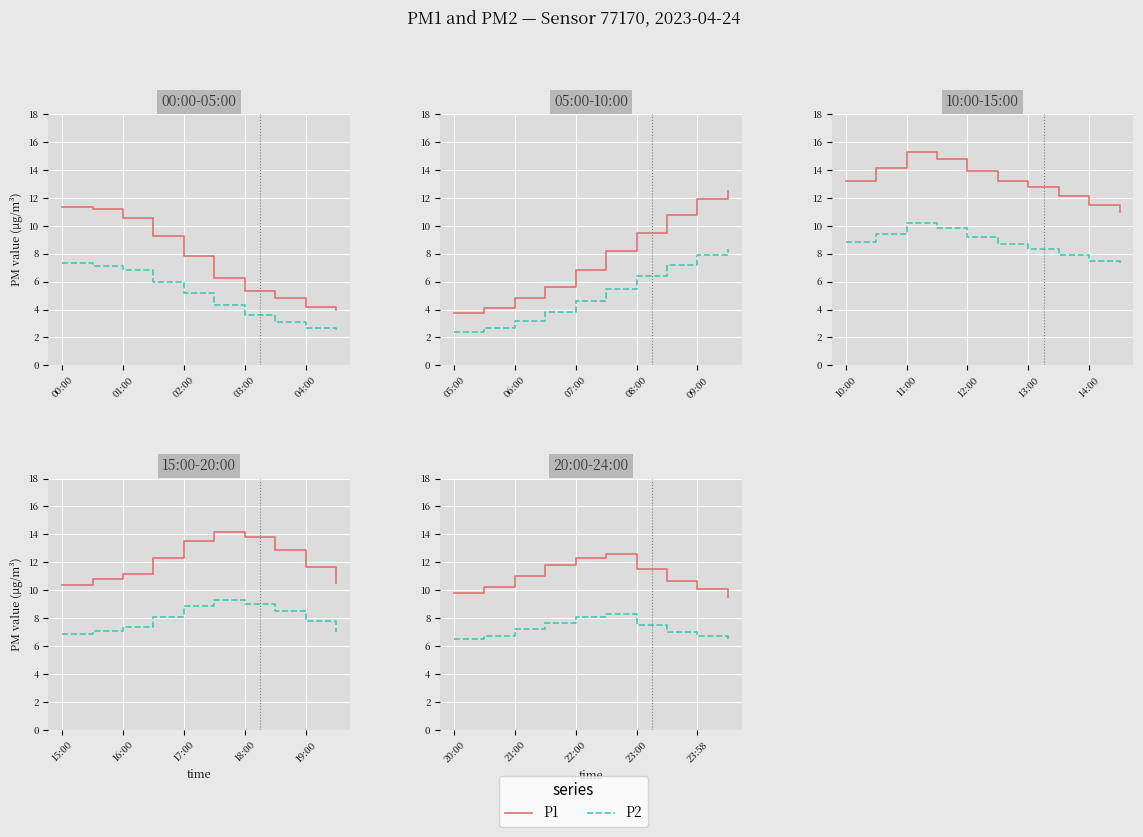

List the series in order of their peak value, lowest first.

P2, P1